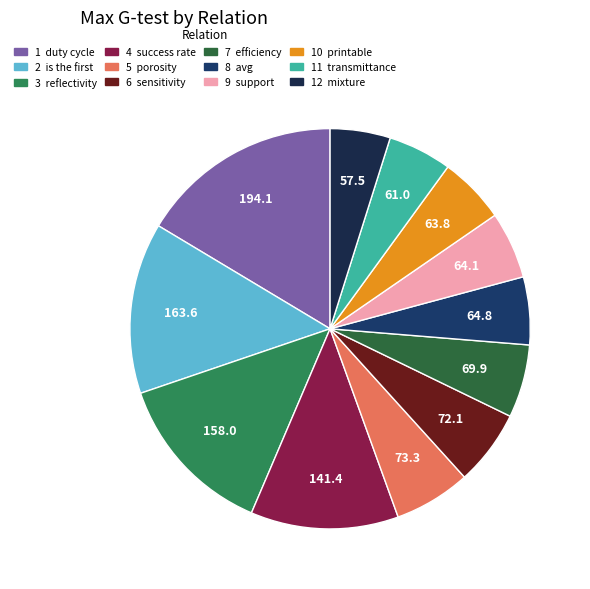

To the nearest percent, what is the average slice percentage?

8%